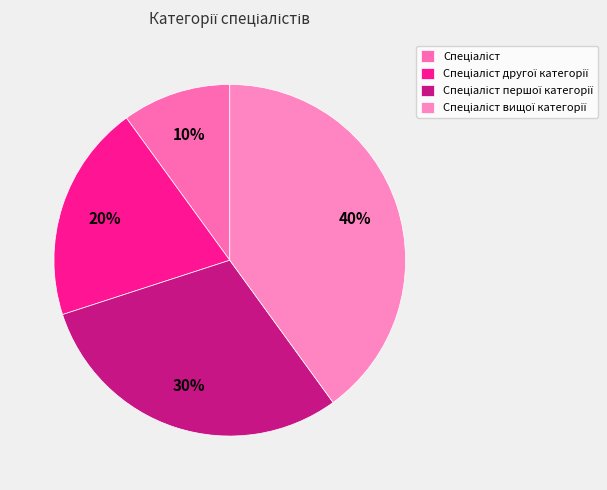

To the nearest percent, what is the average slice percentage?

25%